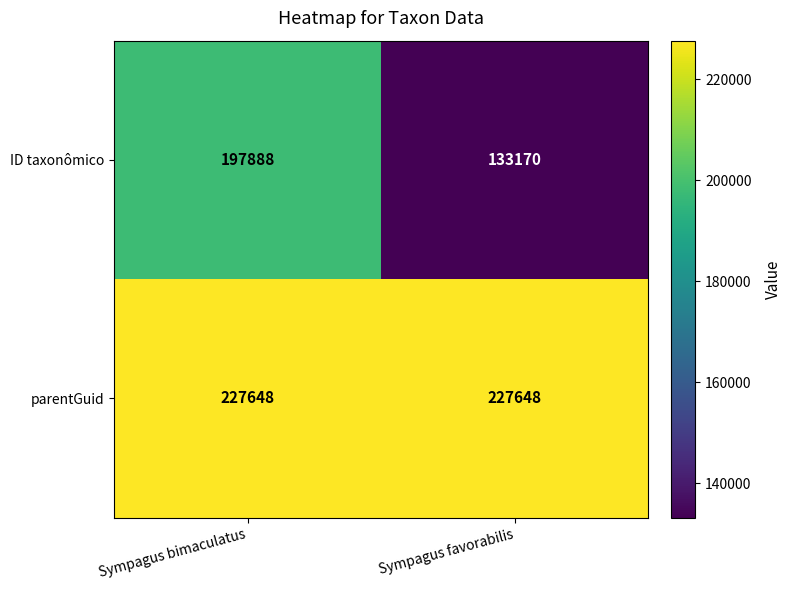

Rank the series by their maximum value, from highest to lowest.

parentGuid, ID taxonômico